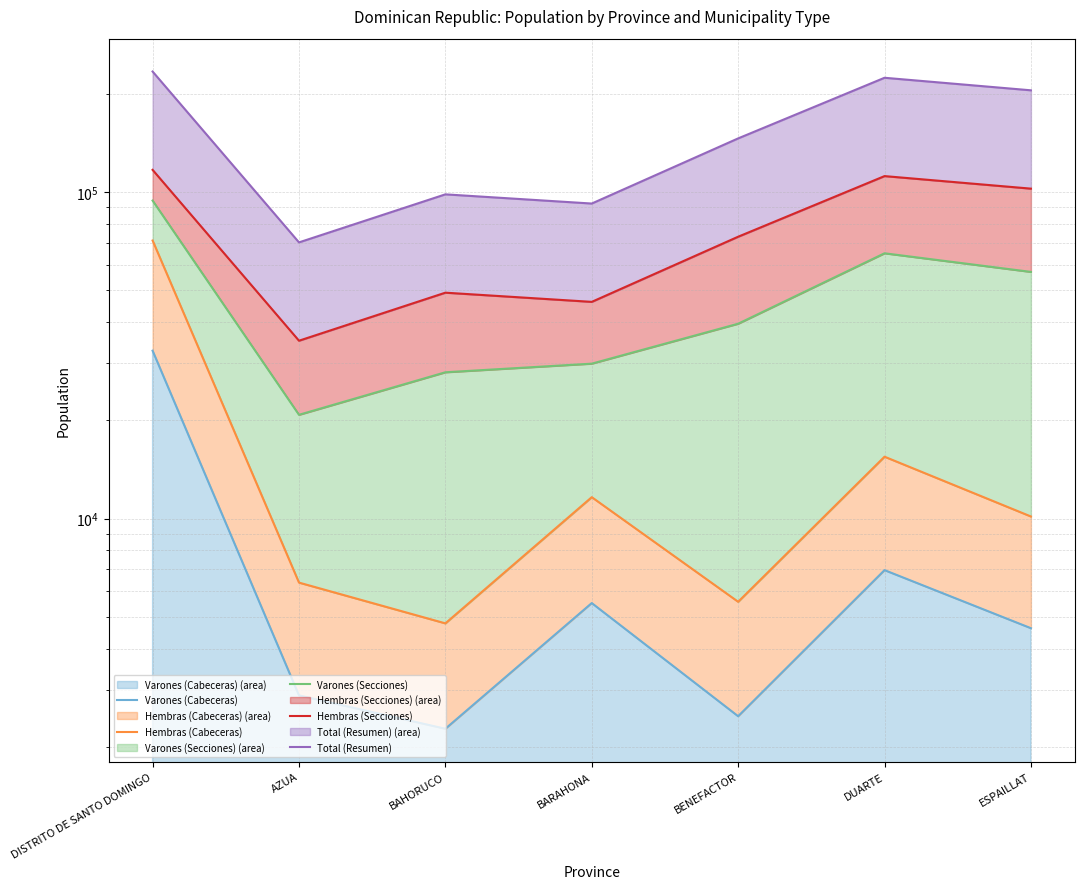

True or false: Varones (Secciones) and Hembras (Cabeceras) intersect in this chart.

False